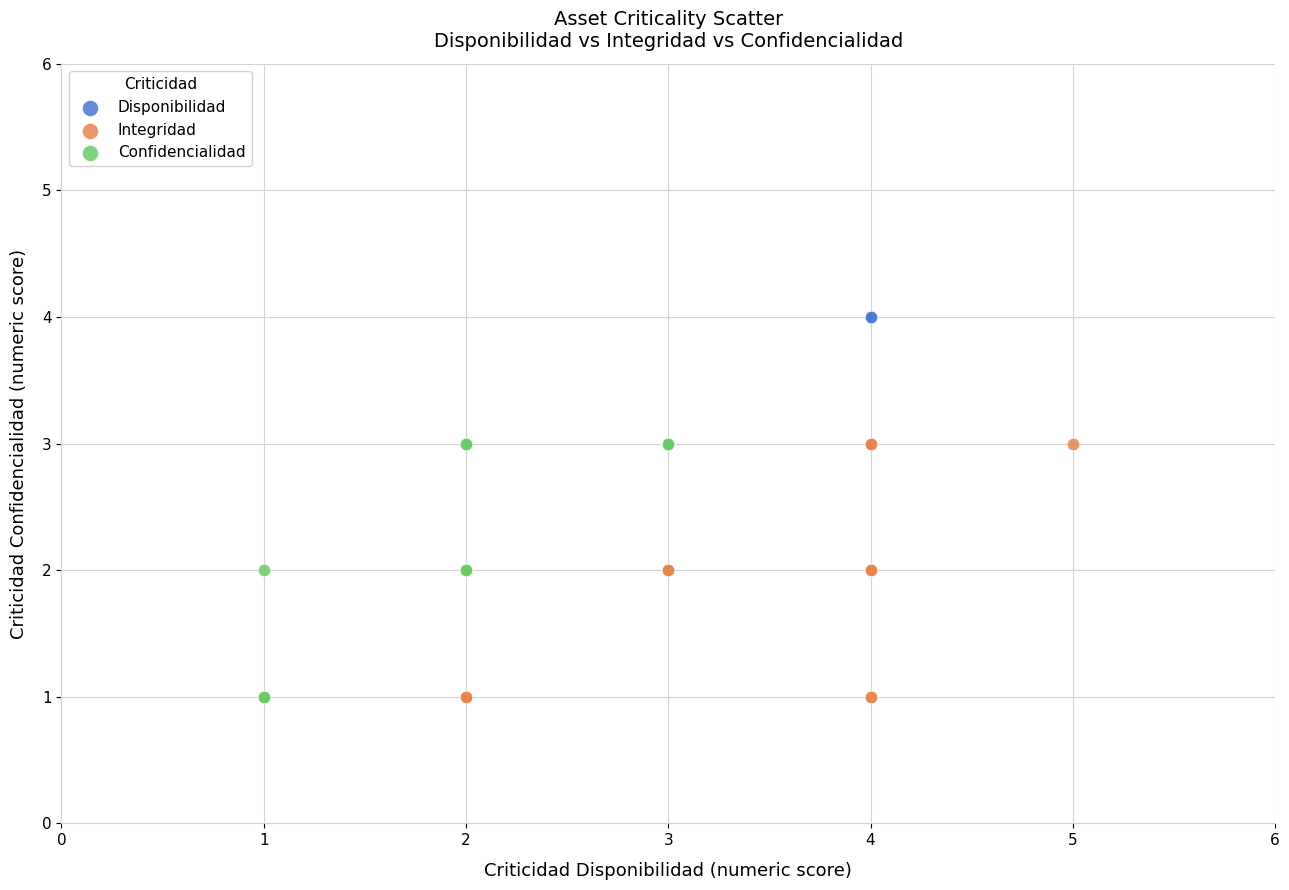

Which series has the widest spread of Y values?

Disponibilidad